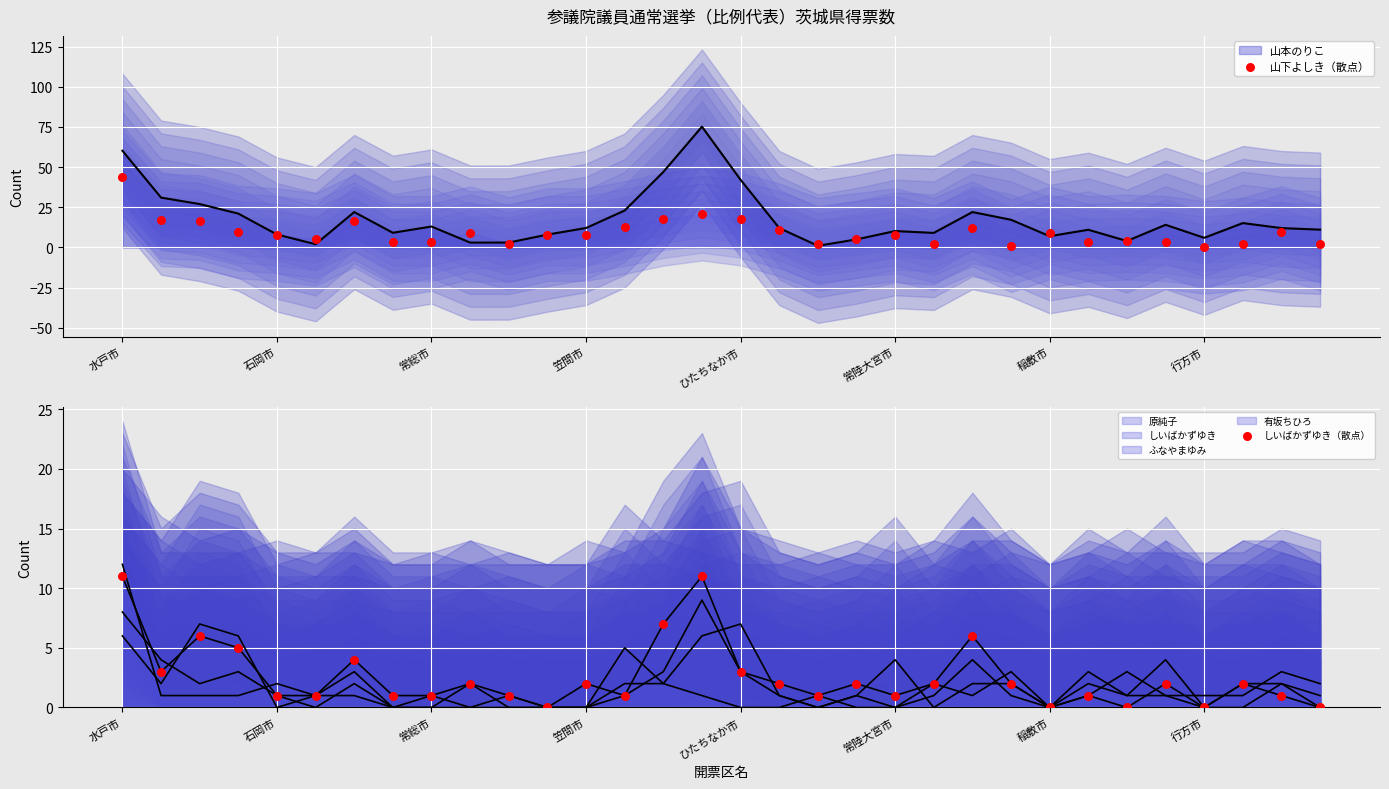

Is the value of しいばかずゆき（散点） at 8 greater than the value of 山下よしき（散点） at 30?

No